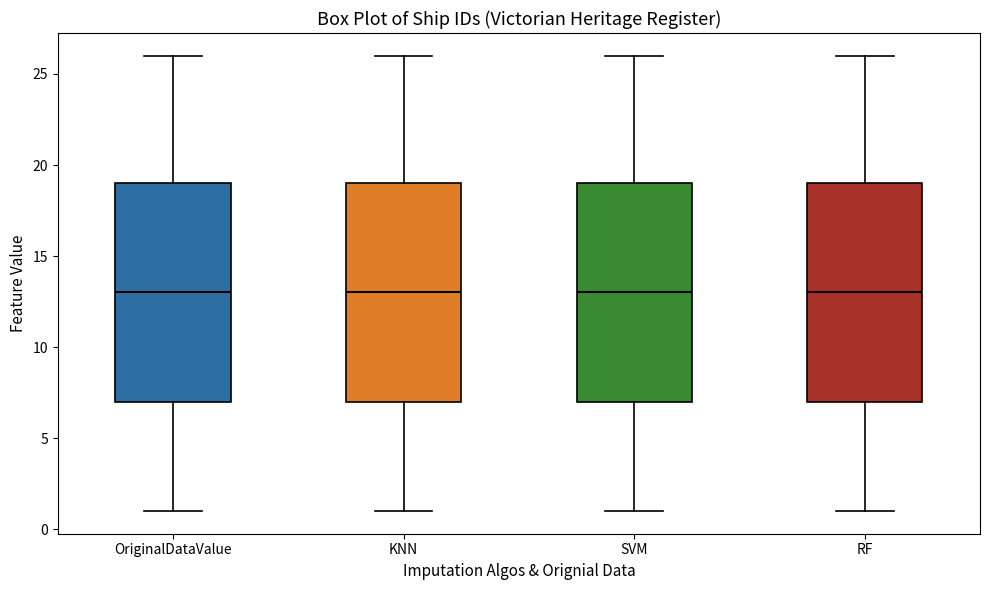

Reading left to right, transcribe this box plot: for each box, give where its median line is, the range the box spans, and where its two whiskers end, as read against the y-axis. The values are not printed on the chart, so give them approximately, as read against the axis.

OriginalDataValue: median 13, box 7 to 19, whiskers 1 to 26
KNN: median 13, box 7 to 19, whiskers 1 to 26
SVM: median 13, box 7 to 19, whiskers 1 to 26
RF: median 13, box 7 to 19, whiskers 1 to 26